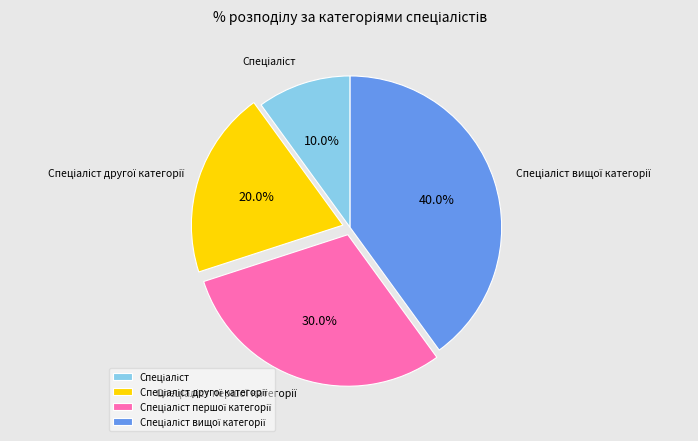

Is there a majority slice in this chart?

No